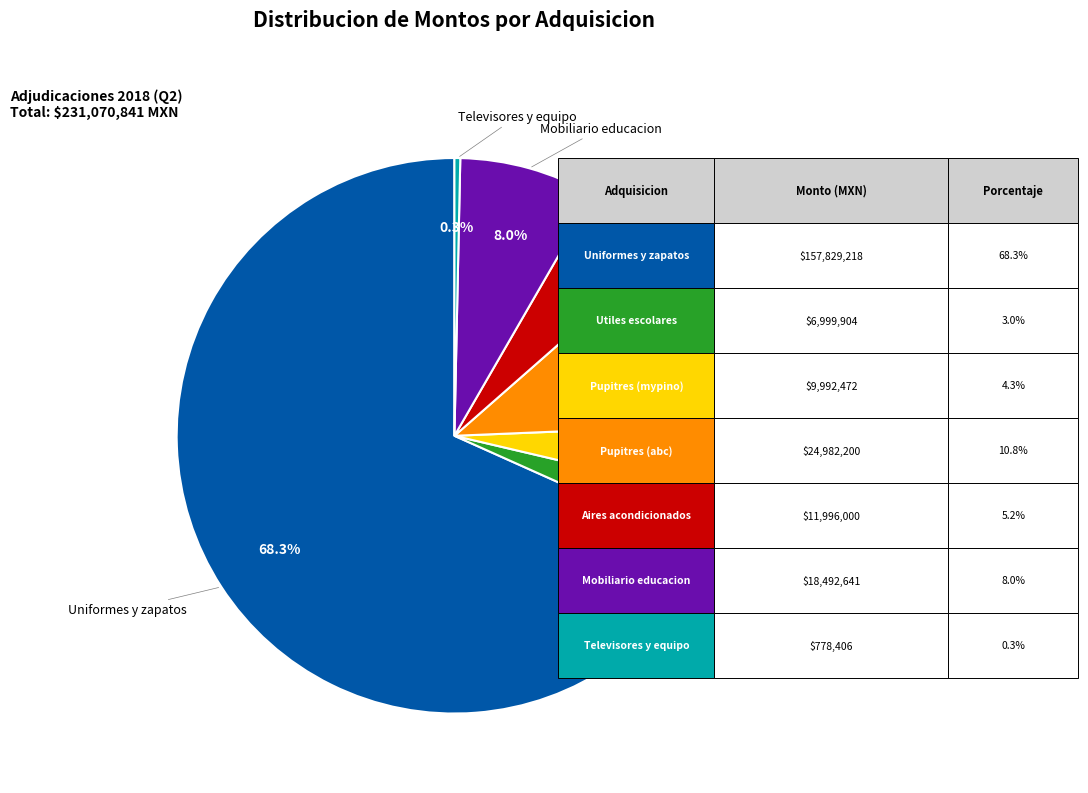

What percentage is the Mobiliario educacion slice, to the nearest percent?

8%